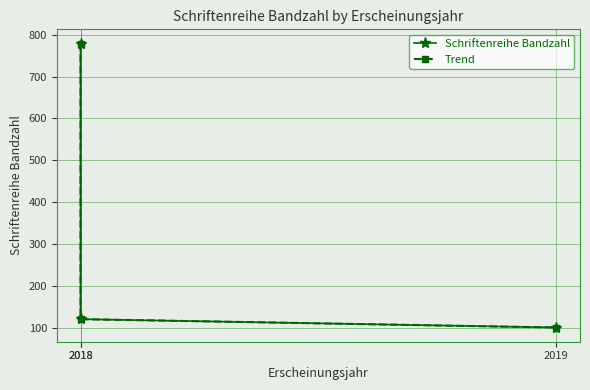

What is the value of the Trend point at the 1st from the left?

779